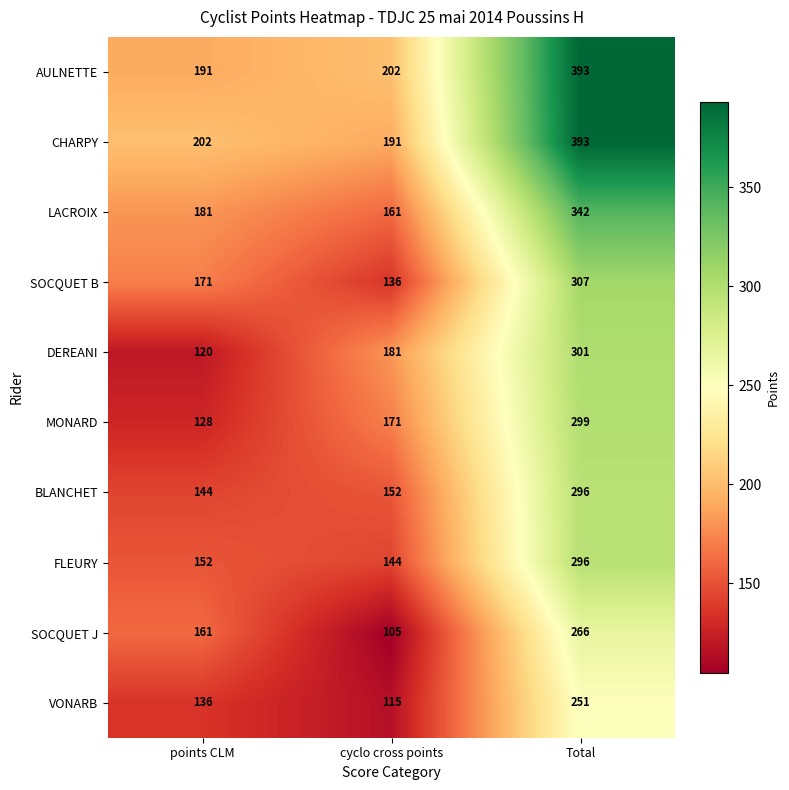

At which label does SOCQUET J reach its minimum?

cyclo cross points